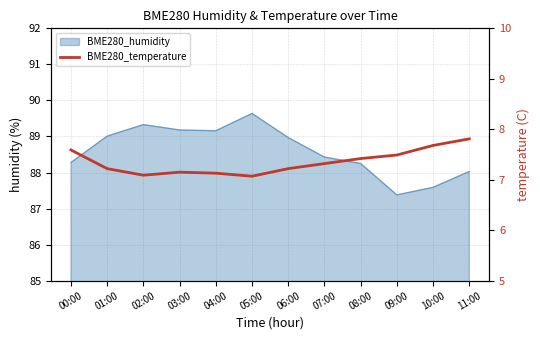

The value at 07:00 is 10.3. True or false?

False